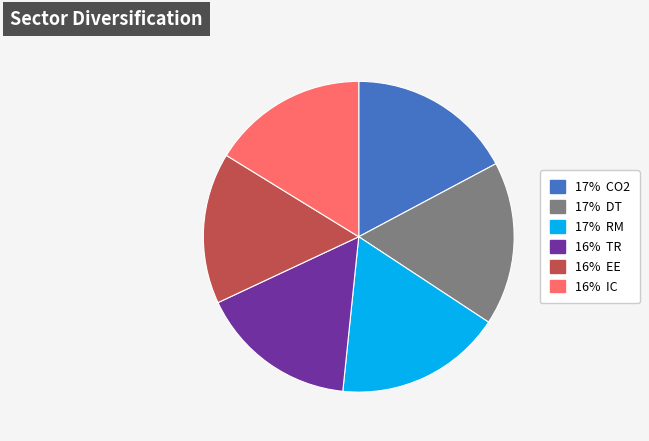

Count the number of slices in the pie.

6